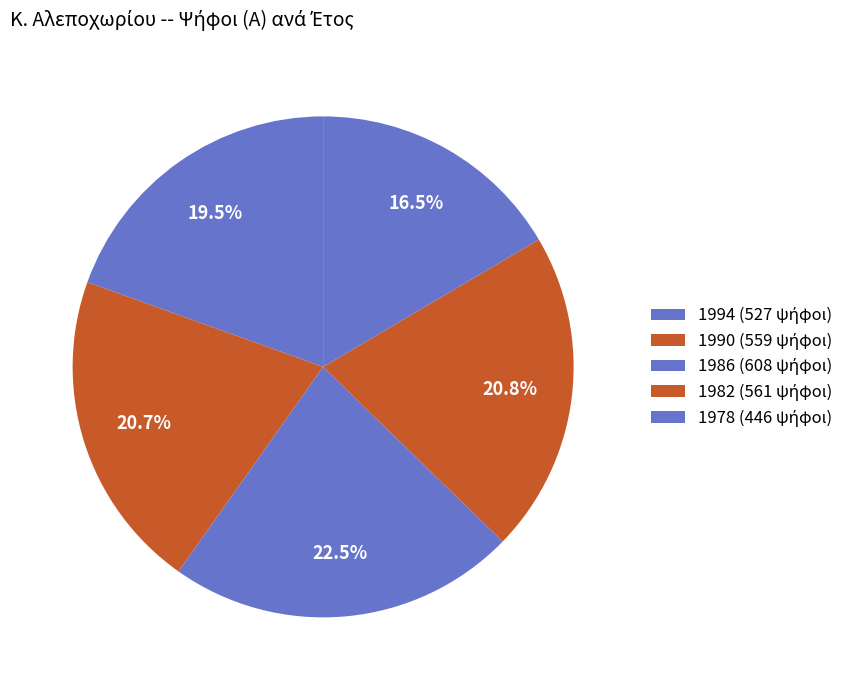

How many slices are in this pie chart?

5